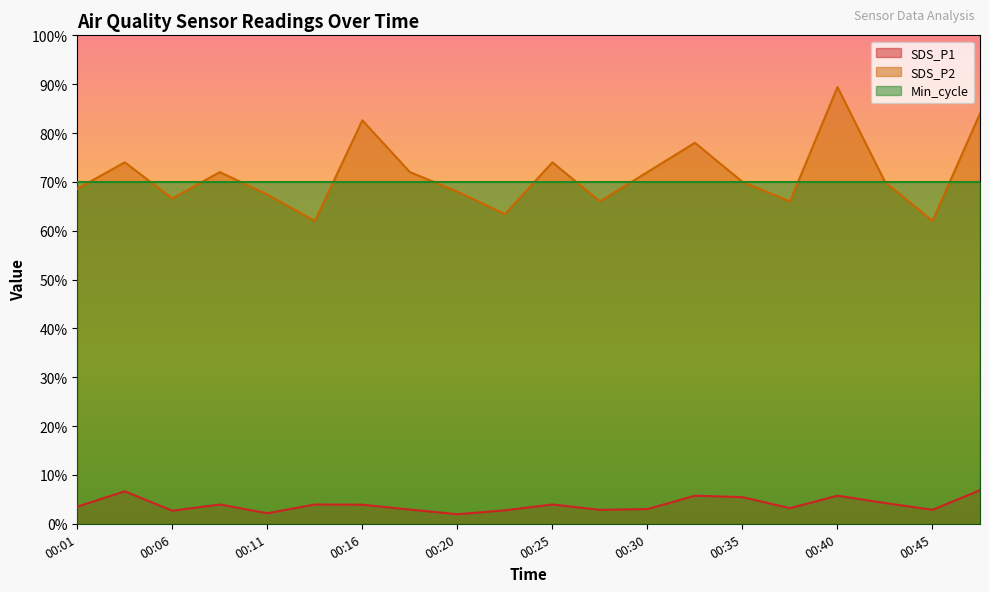

The value of SDS_P2 at 00:08 is 72.0. True or false?

True